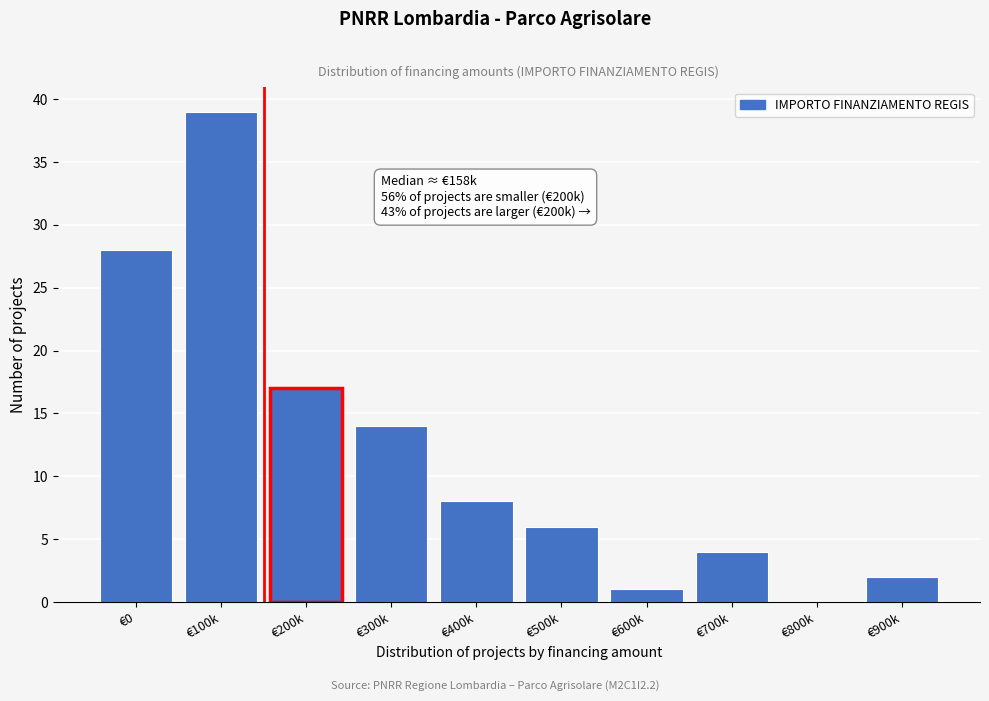

Reading right to left, what are all the values shown in this chart?

€900k=2	€800k=0	€700k=4	€600k=1	€500k=6	€400k=8	€300k=14	€200k=17	€100k=39	€0=28